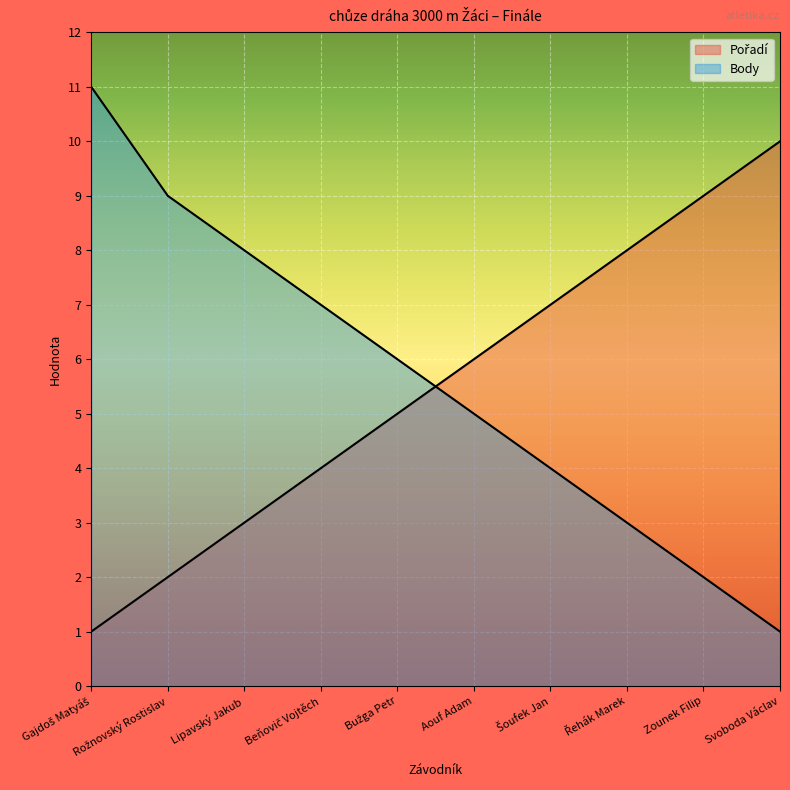

Reading left to right, what are all the values shown in this chart?

Pořadí: 1	2	3	4	5	6	7	8	9	10
Body: 11	9	8	7	6	5	4	3	2	1